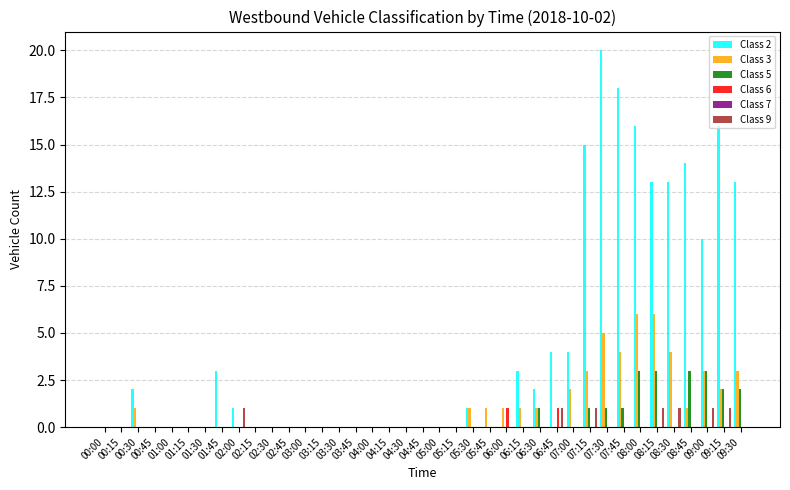

Which series has the largest total across all categories?

Class 2